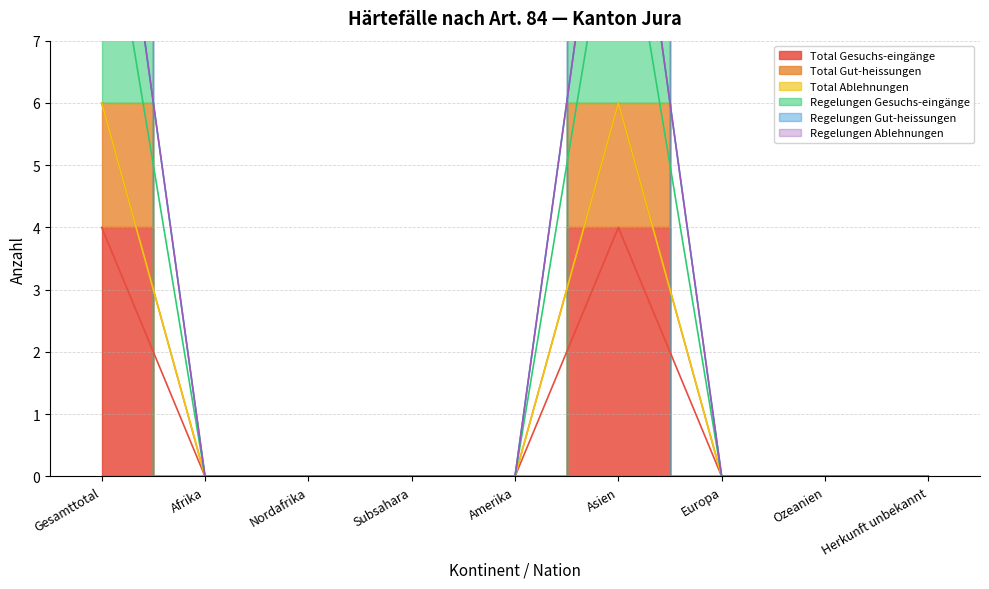

True or false: Regelungen Gut-heissungen and Total Gesuchs-eingänge cross at least once.

False